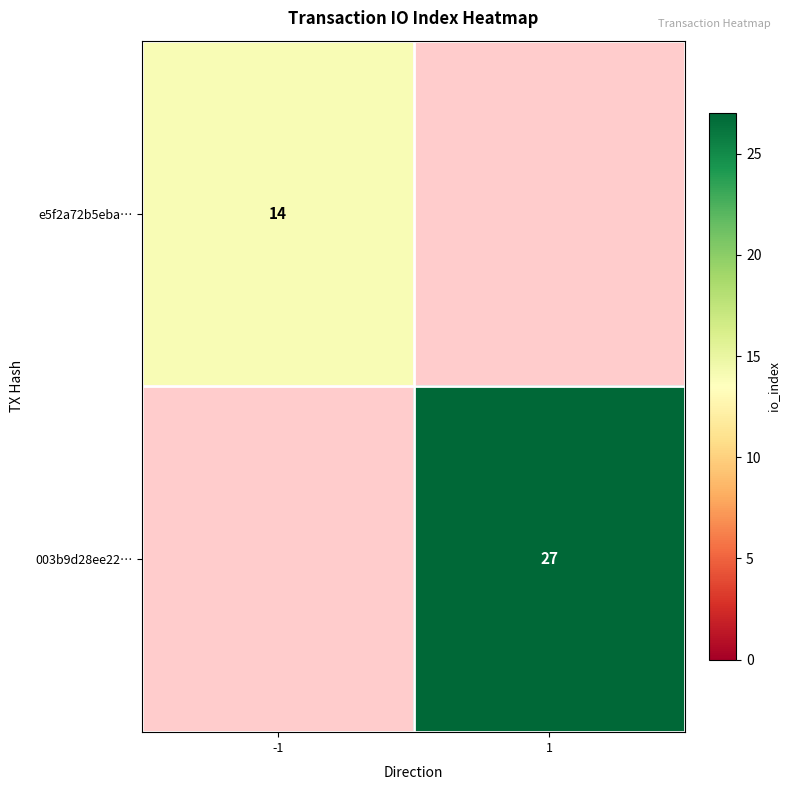

The value of 003b9d28ee22… at 1 is 45.0. True or false?

False